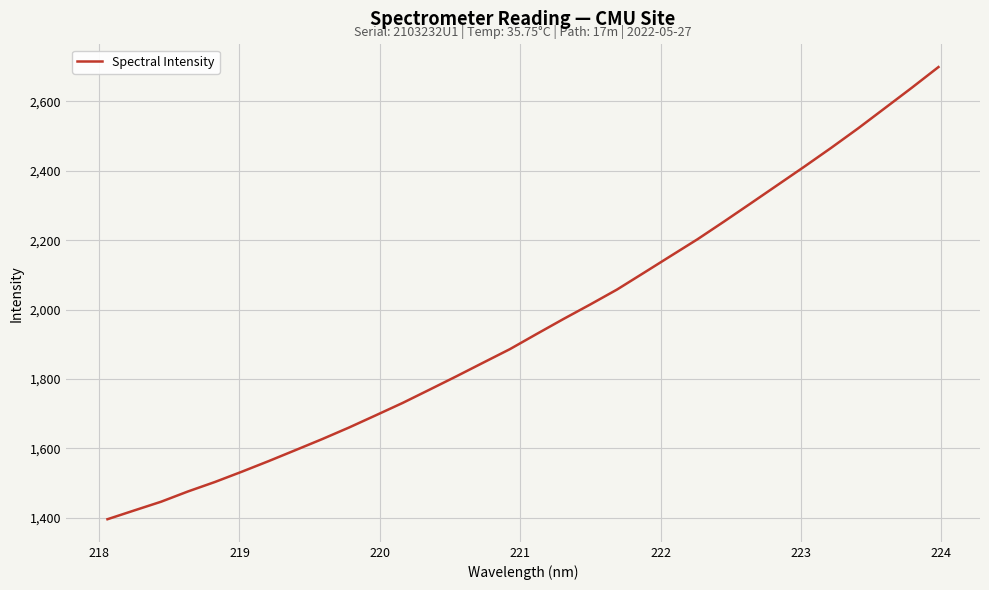

Reading right to left, transcribe all the data shown in this chart.

2699.0	2639.1	2580.6	2522.3	2466.5	2412.4	2359.5	2306.6	2254.0	2202.6	2154.3	2105.9	2057.7	2014.7	1972.8	1929.6	1885.9	1846.7	1807.4	1769.0	1730.8	1695.2	1659.9	1626.6	1594.7	1563.0	1532.5	1503.0	1475.8	1446.2	1421.1	1395.8